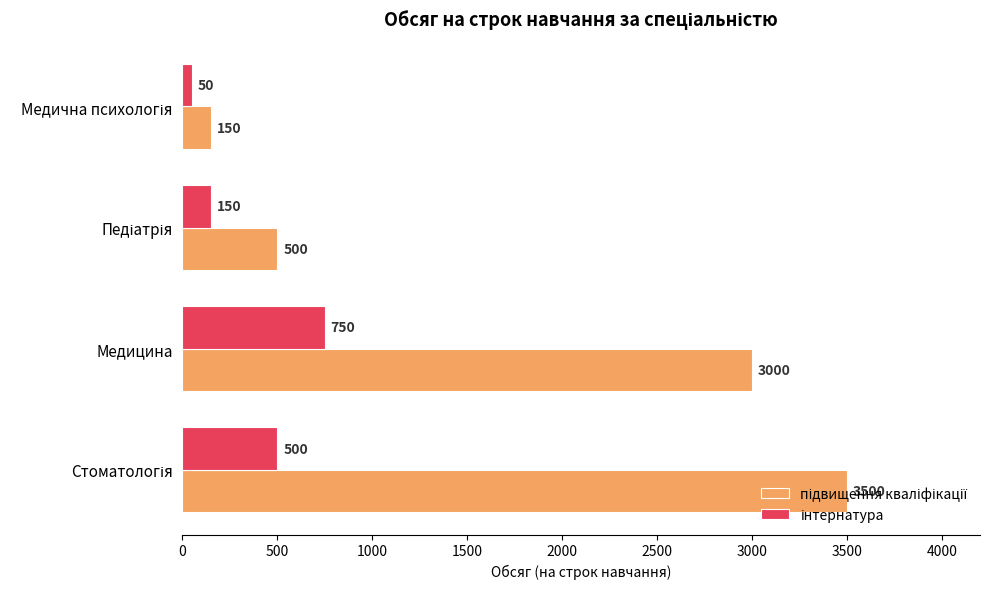

What is the maximum value shown in the chart?

3500